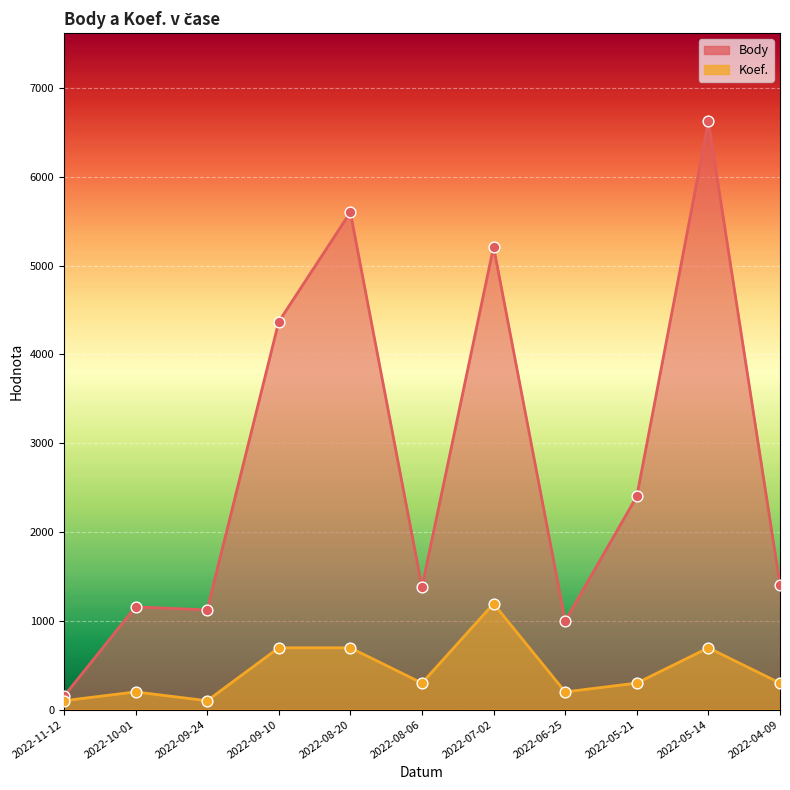

What is the total value across all series at 2022-05-14?

7318.4